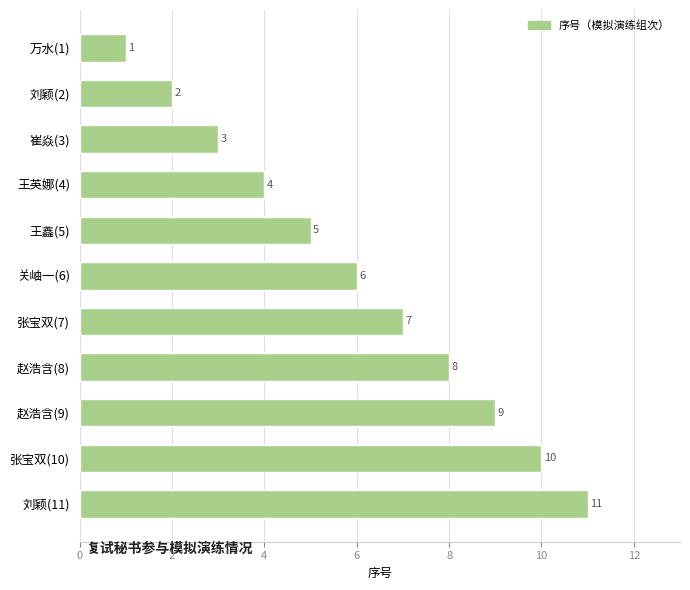

Between 王英娜(4) and 赵浩含(8), which is larger?

赵浩含(8)